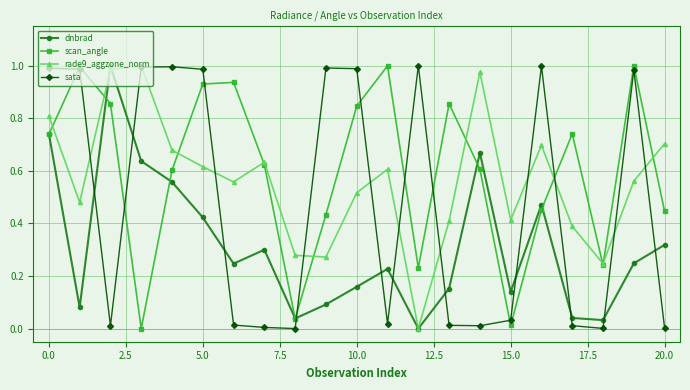

After their last crossing, which series has the higher values: scan_angle or sata?

scan_angle